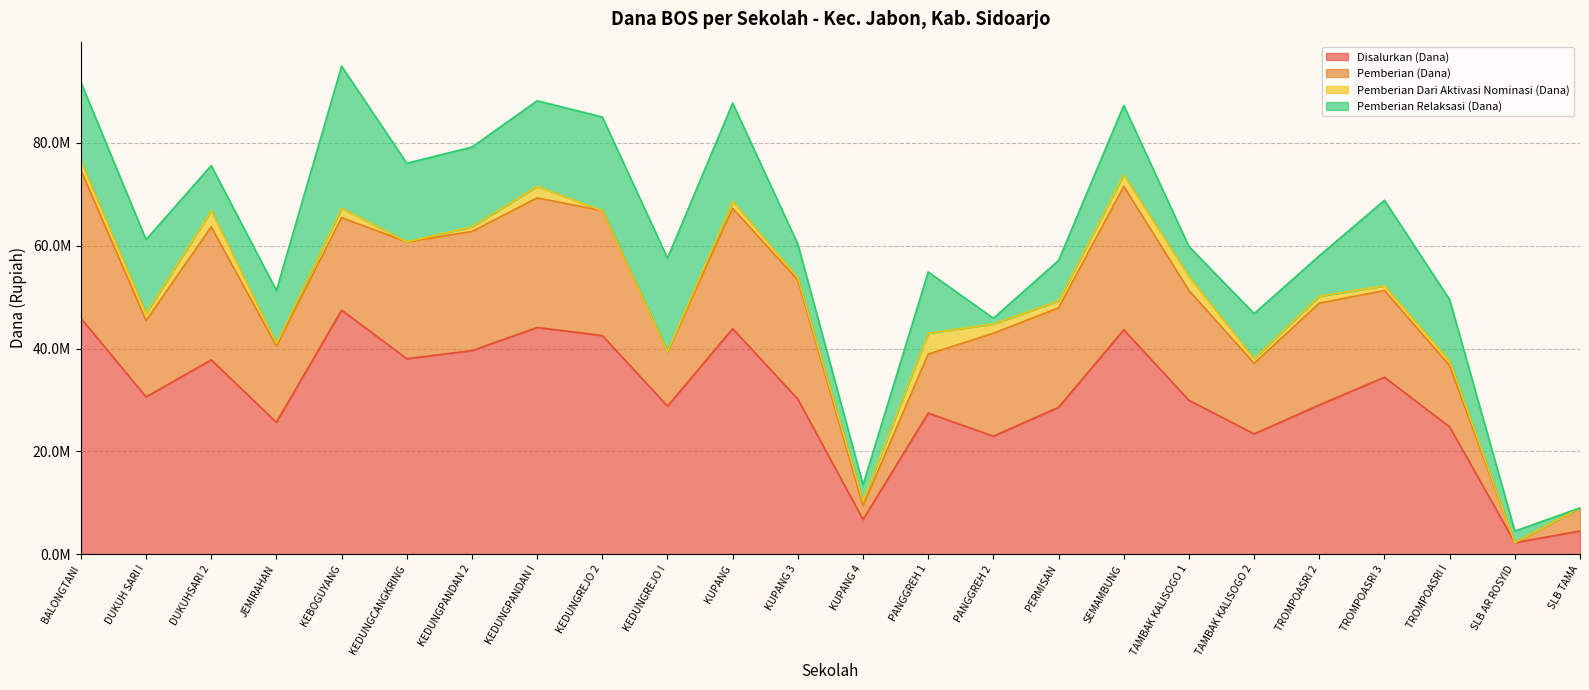

What is the difference between the Disalurkan (Dana) values at KEDUNGCANGKRING and JEMIRAHAN?

12375000